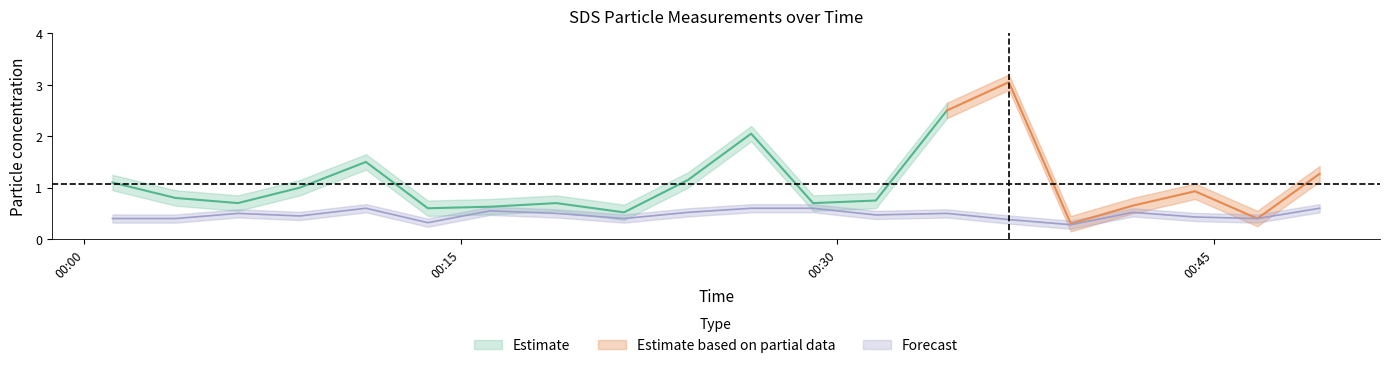

How many interior local peaks (higher than both neighbors) does the data have?

5